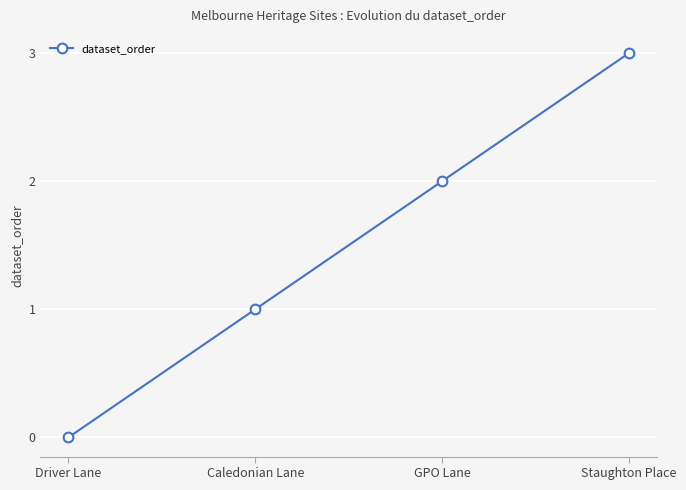

What is the label of the 3rd point from the left?

GPO Lane